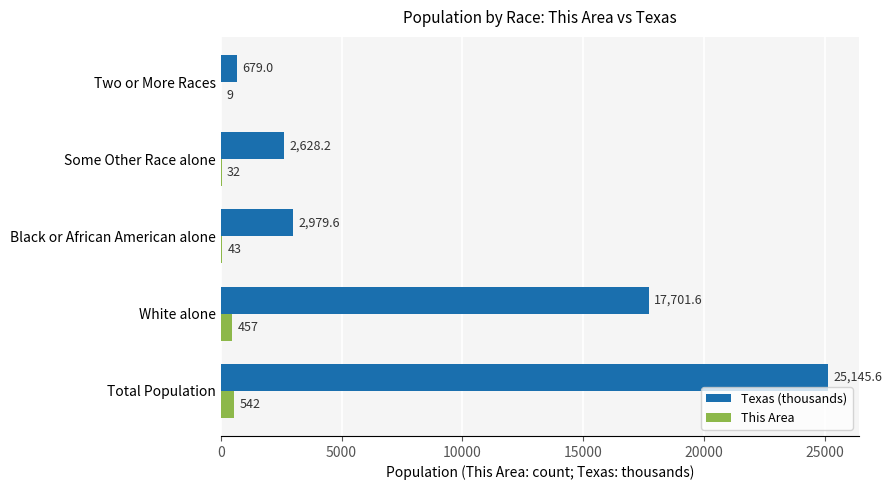

True or false: Texas (thousands) has a value of 2979.6 at Black or African American alone.

True